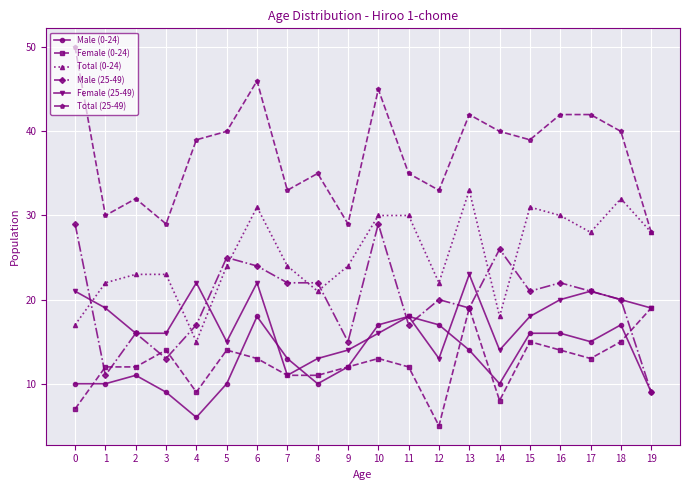

What is the difference between the second highest and minimum values in the Female (25-49) series?

11